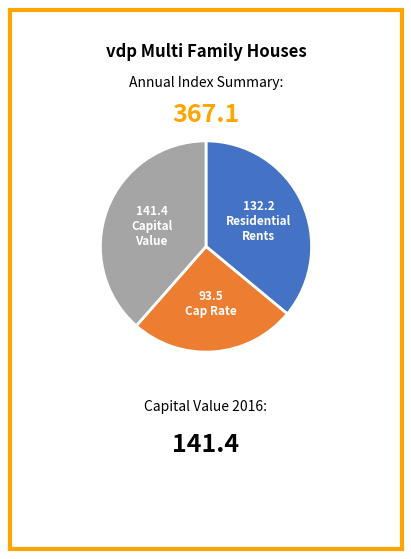

Is there any slice that represents more than half of the pie?

No